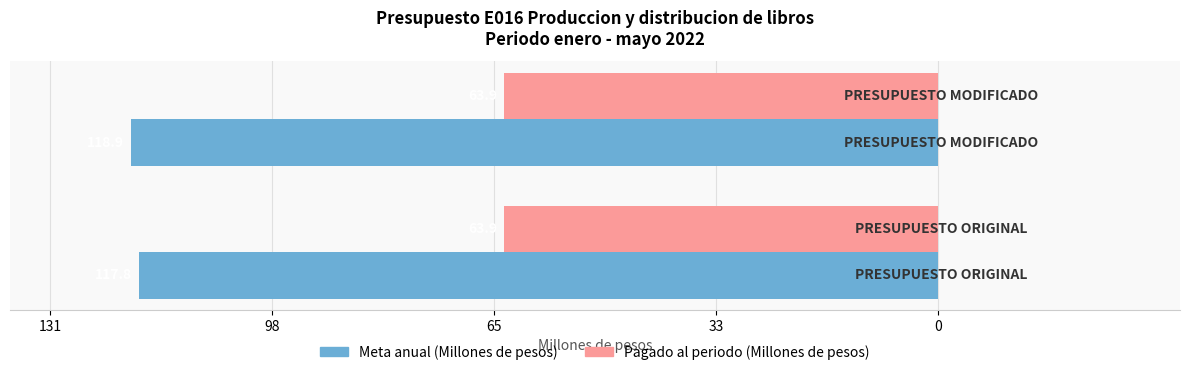

Reading left to right, extract all data points from this chart.

Meta anual (Millones de pesos): -117.8	-118.9
Pagado al periodo (Millones de pesos): 0.3	0.3